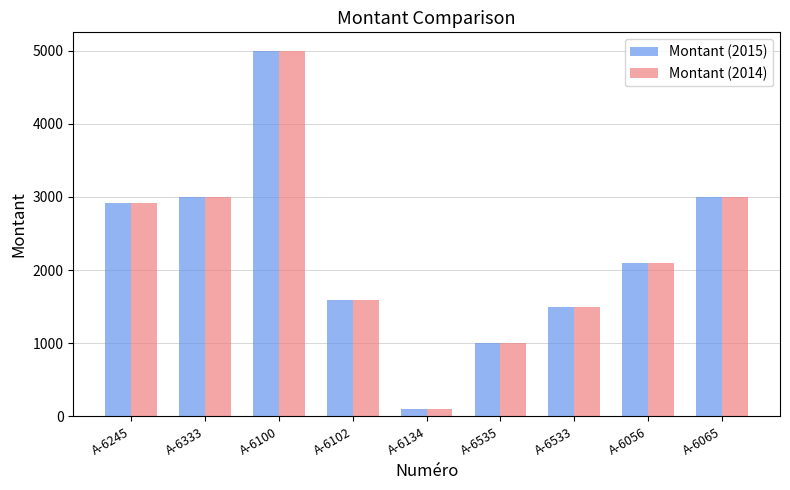

Is the value of Montant (2015) at A-6100 greater than the value of Montant (2014) at A-6533?

Yes